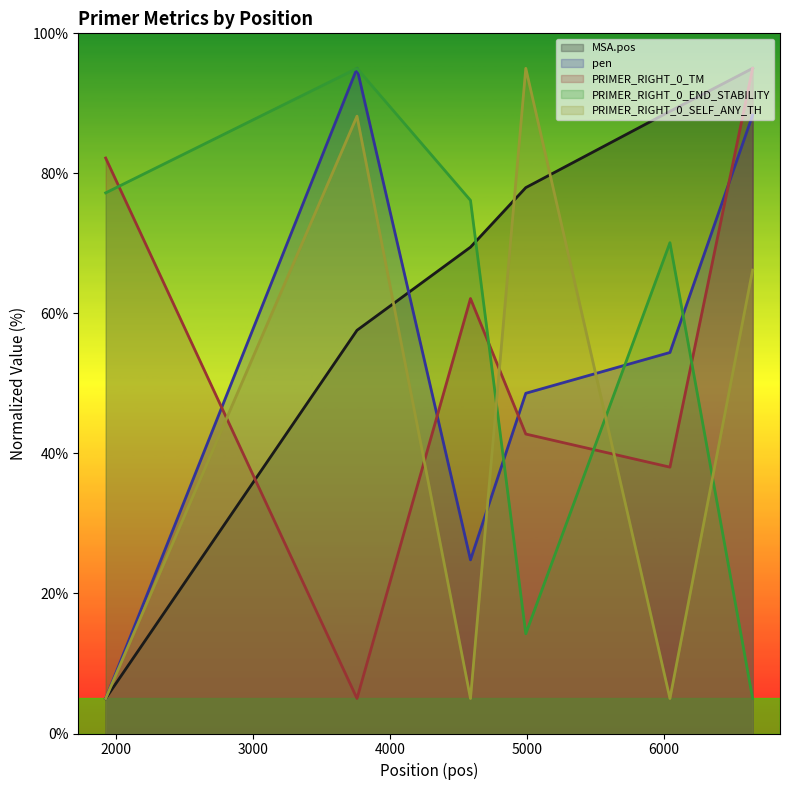

What is the smallest value displayed?

5.0